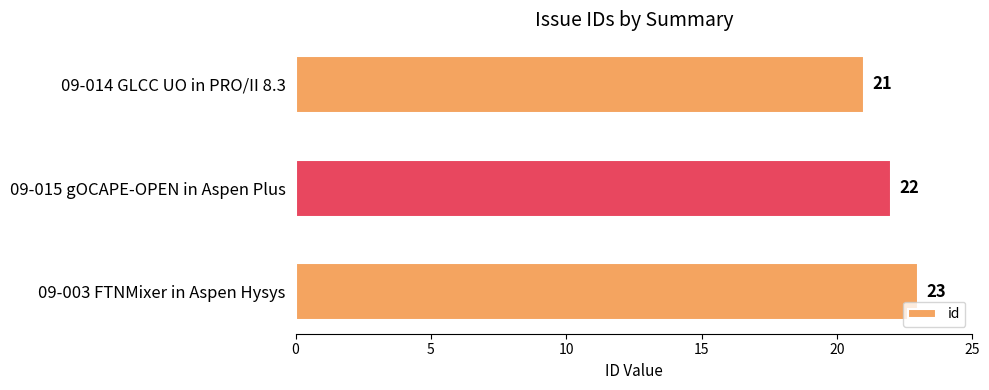

Rank the categories by value from lowest to highest.

09-014 GLCC UO in PRO/II 8.3, 09-015 gOCAPE-OPEN in Aspen Plus, 09-003 FTNMixer in Aspen Hysys